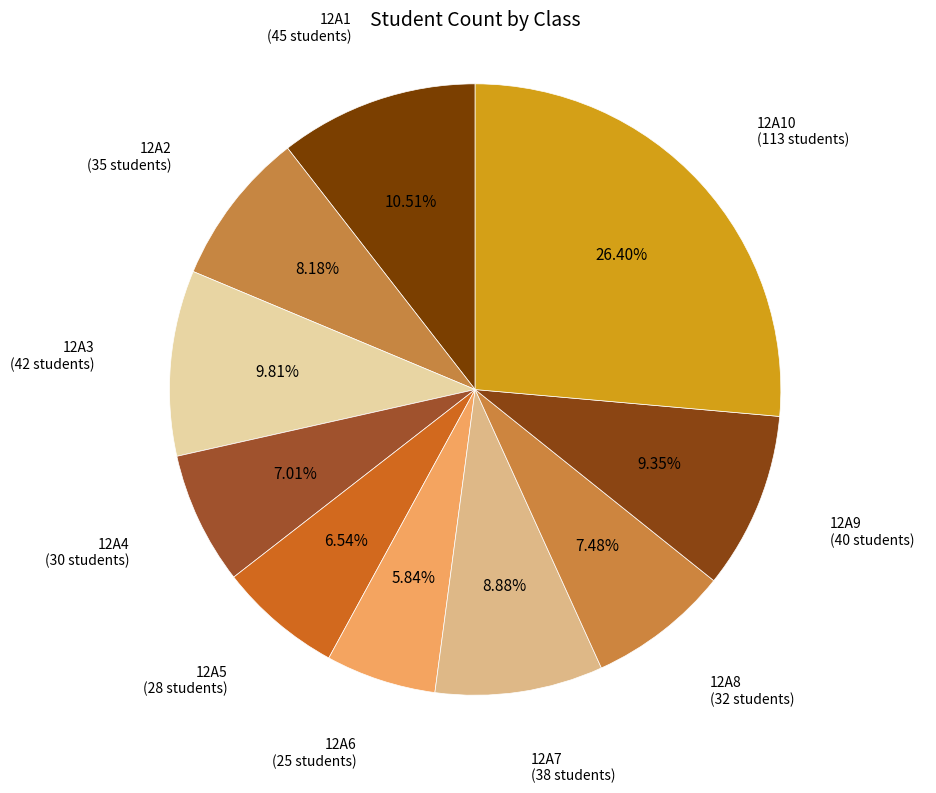

Between 12A7 and 12A1, which is larger?

12A1